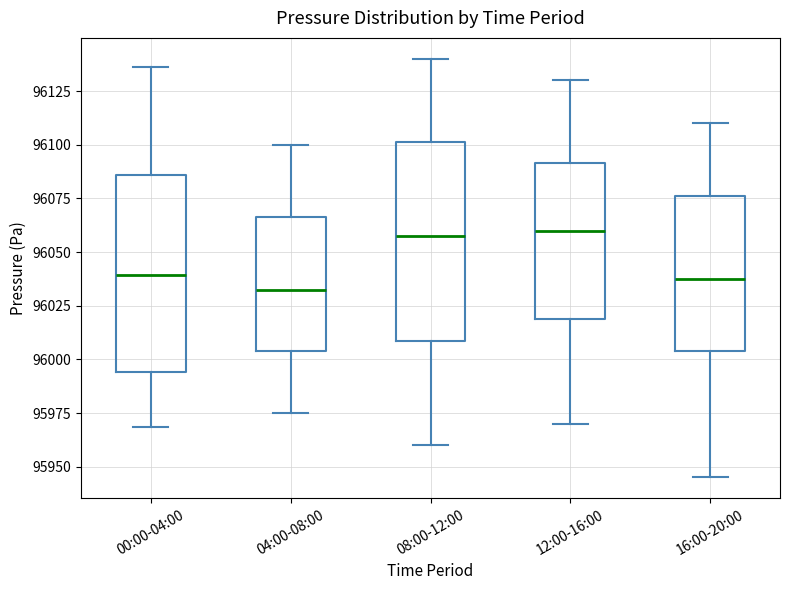

Reading left to right, read every box against the y-axis: the position of its median line, the range the box covers, and the ends of its whiskers. The values are not printed on the chart, so give them approximately, as read against the axis.

00:00-04:00: median 96040, box 95995 to 96085, whiskers 95970 to 96135
04:00-08:00: median 96035, box 96005 to 96065, whiskers 95975 to 96100
08:00-12:00: median 96060, box 96010 to 96100, whiskers 95960 to 96140
12:00-16:00: median 96060, box 96020 to 96090, whiskers 95970 to 96130
16:00-20:00: median 96040, box 96005 to 96075, whiskers 95945 to 96110